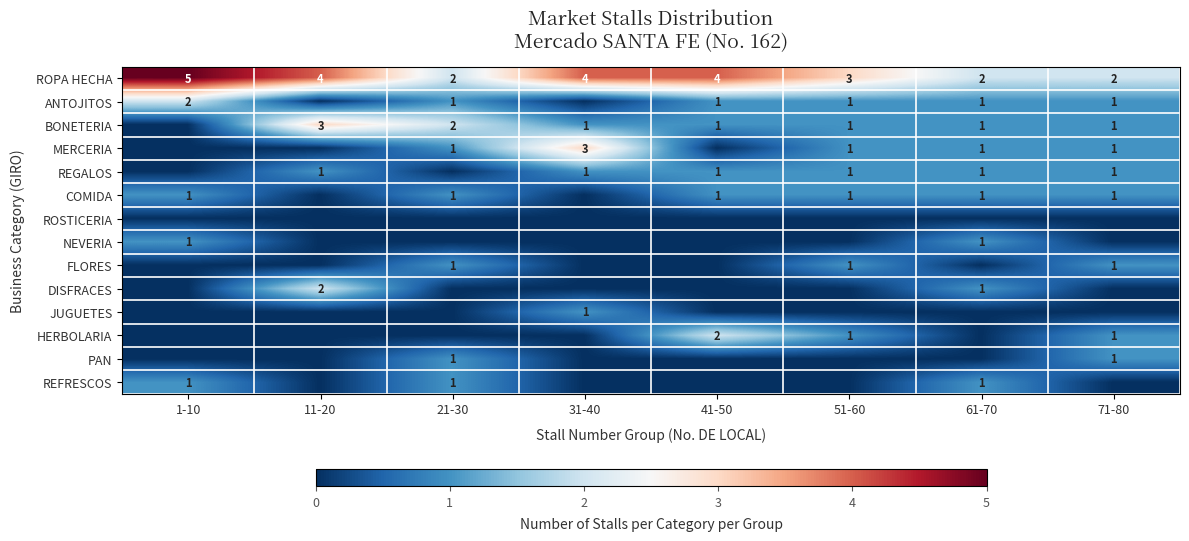

Is it true that FLORES equals 1 at 51-60?

True